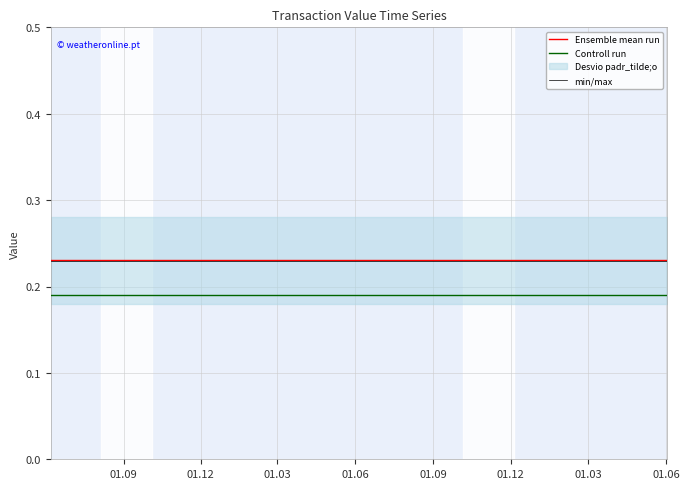

True or false: min/max and Controll run cross at least once.

False